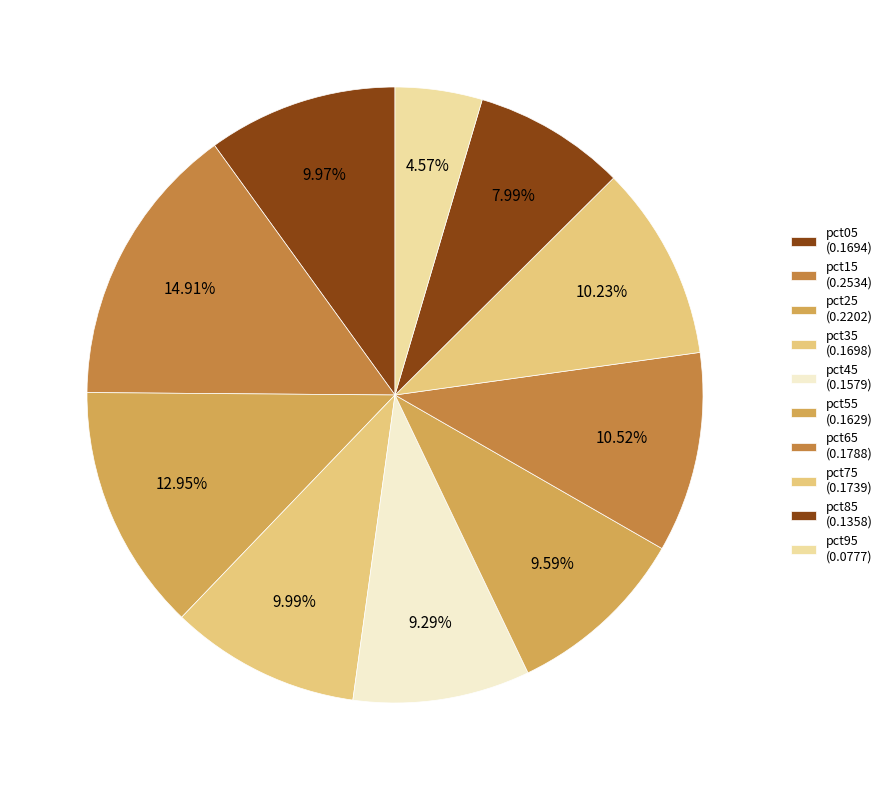

How many slices are in this pie chart?

10